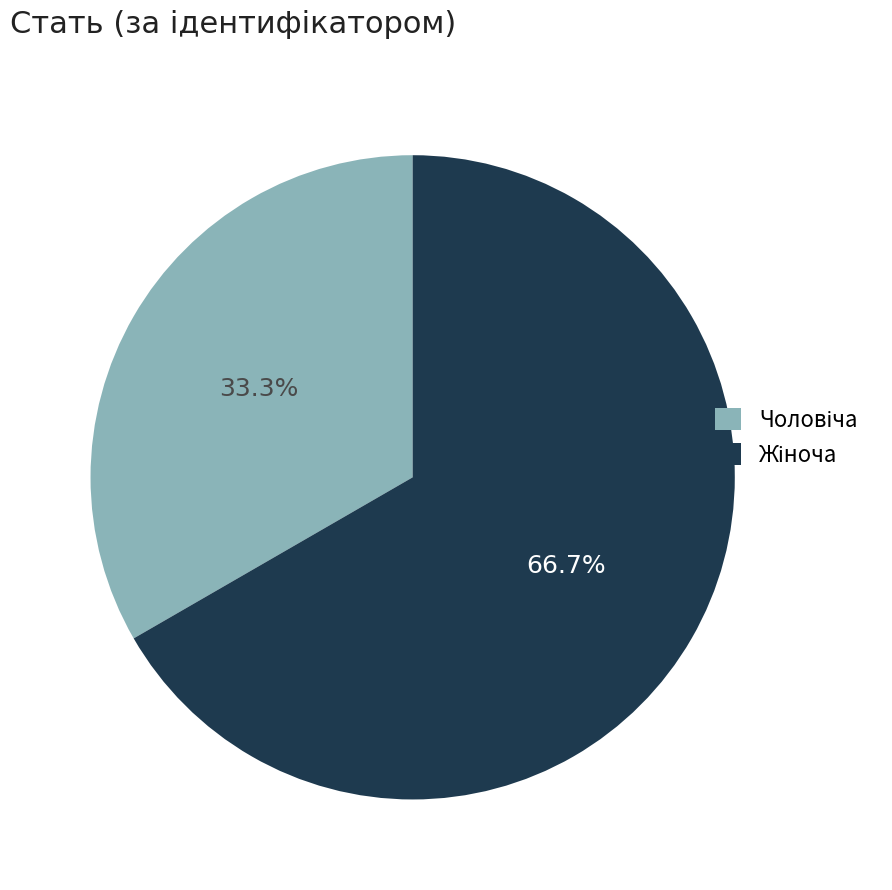

Does any single category account for the majority?

Yes